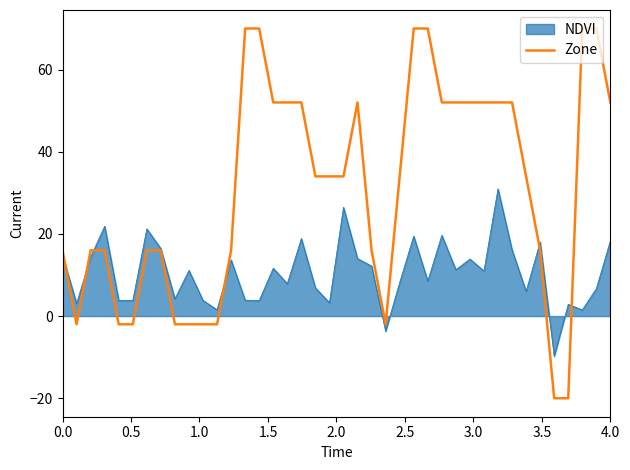

List the series in order of their peak value, highest first.

Zone, NDVI